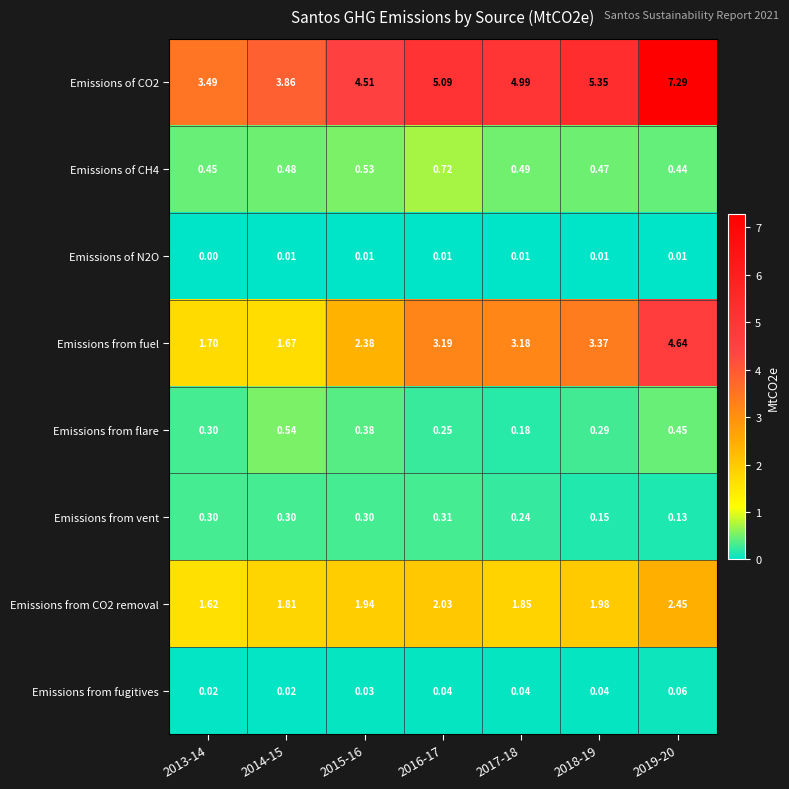

Which series changed the most between 2015-16 and 2018-19?

Emissions from fuel